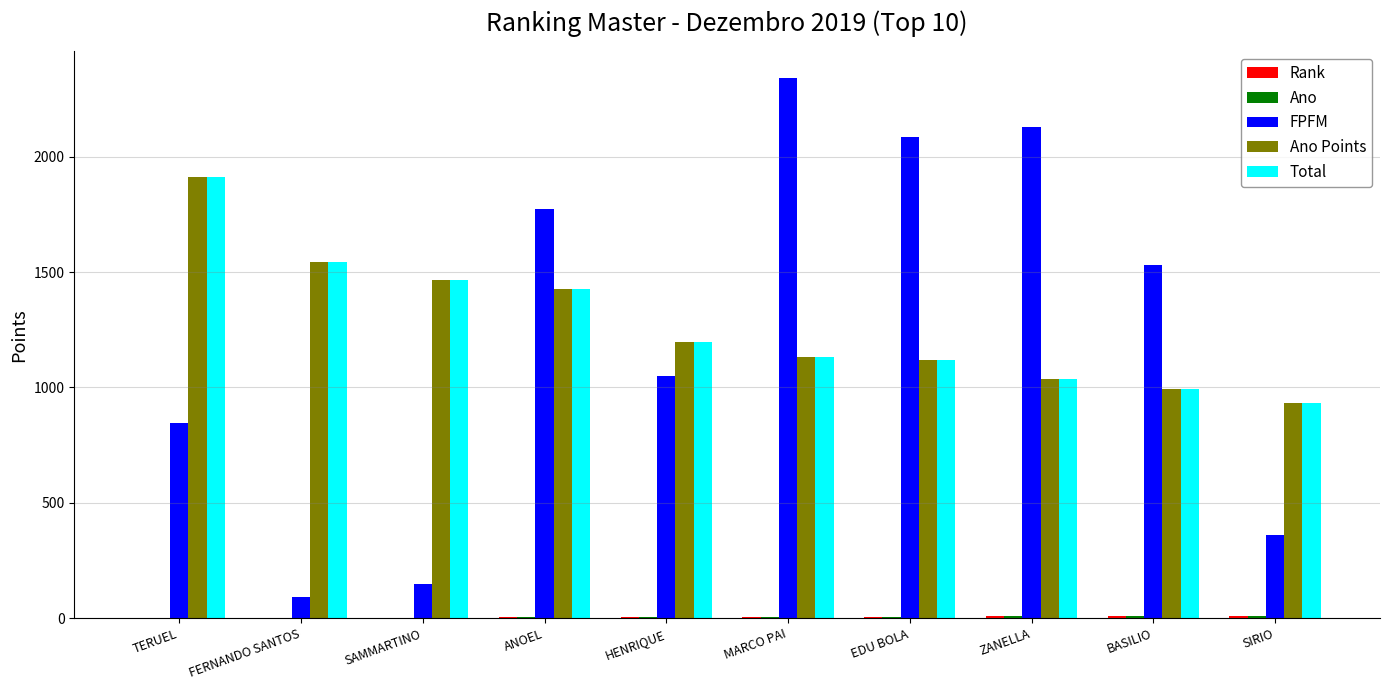

What is the approximate value of Total at EDU BOLA?

1120